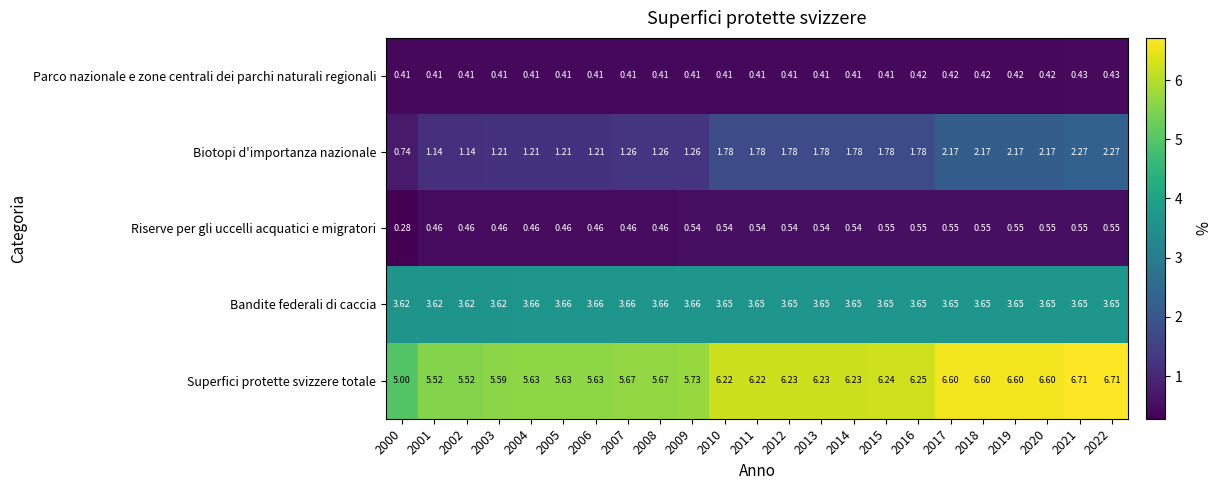

List the series in order of their peak value, lowest first.

Parco nazionale e zone centrali dei parchi naturali regionali, Riserve per gli uccelli acquatici e migratori, Biotopi d'importanza nazionale, Bandite federali di caccia, Superfici protette svizzere totale